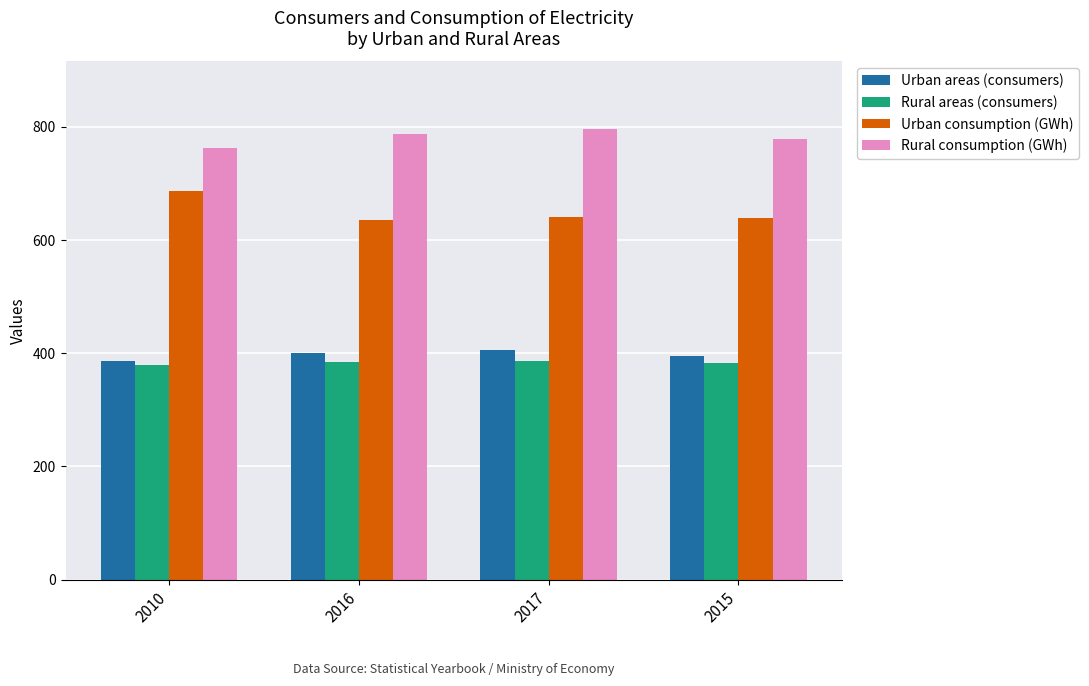

What are all the series names shown in the legend?

Urban areas (consumers), Rural areas (consumers), Urban consumption (GWh), Rural consumption (GWh)